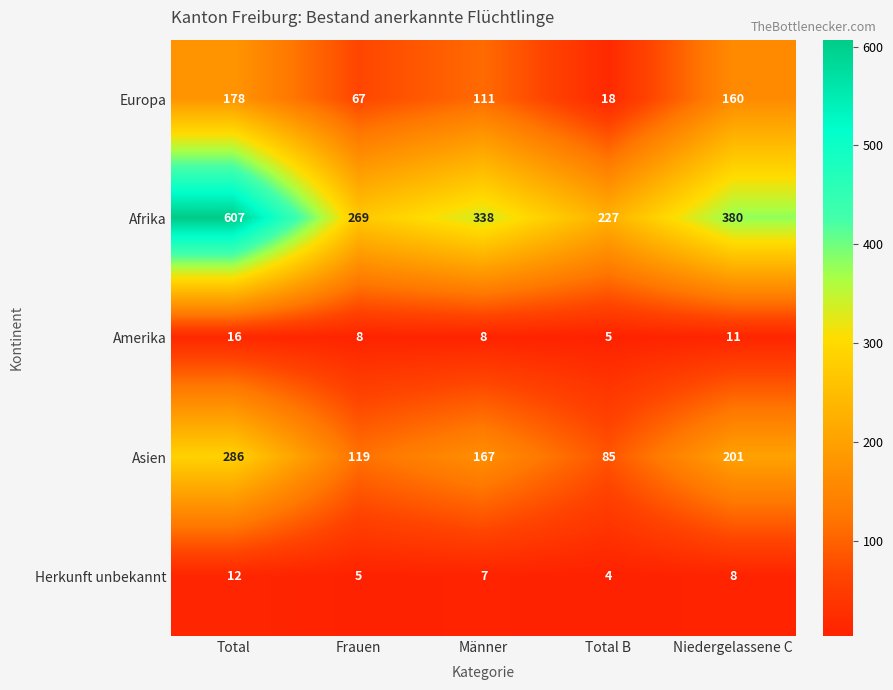

How many series are shown in this chart?

5